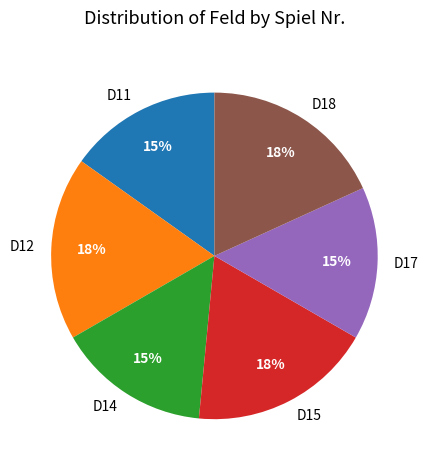

True or false: D15 accounts for 18% of the total.

True